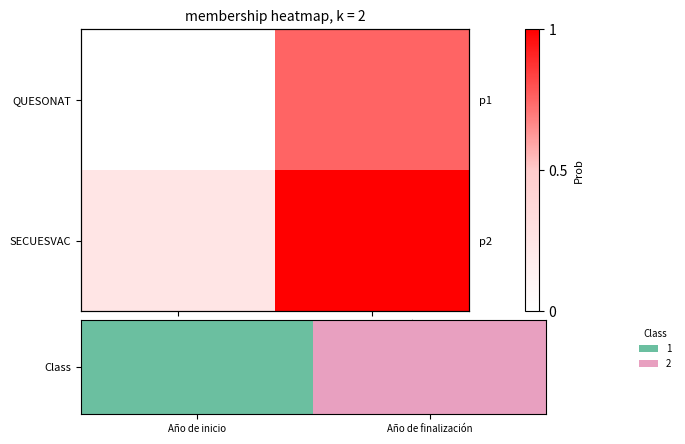

Is the value of Class at Año de inicio greater than the value of SECUESVAC at Año de finalización?

No